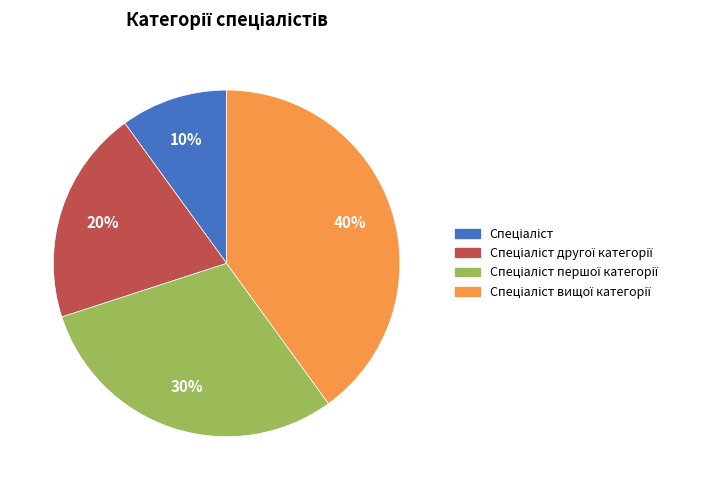

To the nearest percent, what is the difference between the largest and smallest slice percentages?

30%